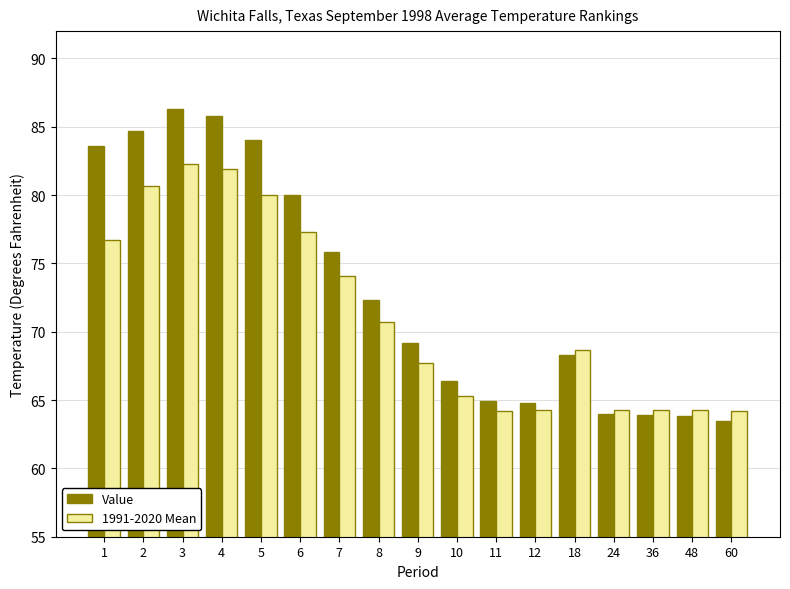

True or false: 1991-2020 Mean has a value of 64.3 at 12.

True